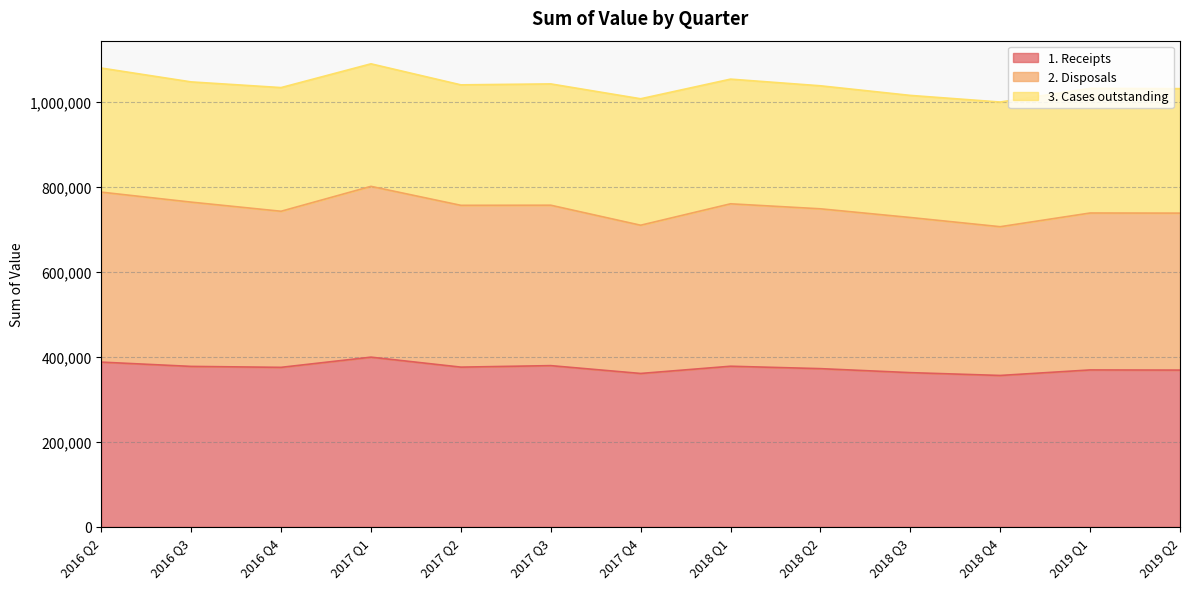

What is the total value across all series at 2017 Q2?

1040128